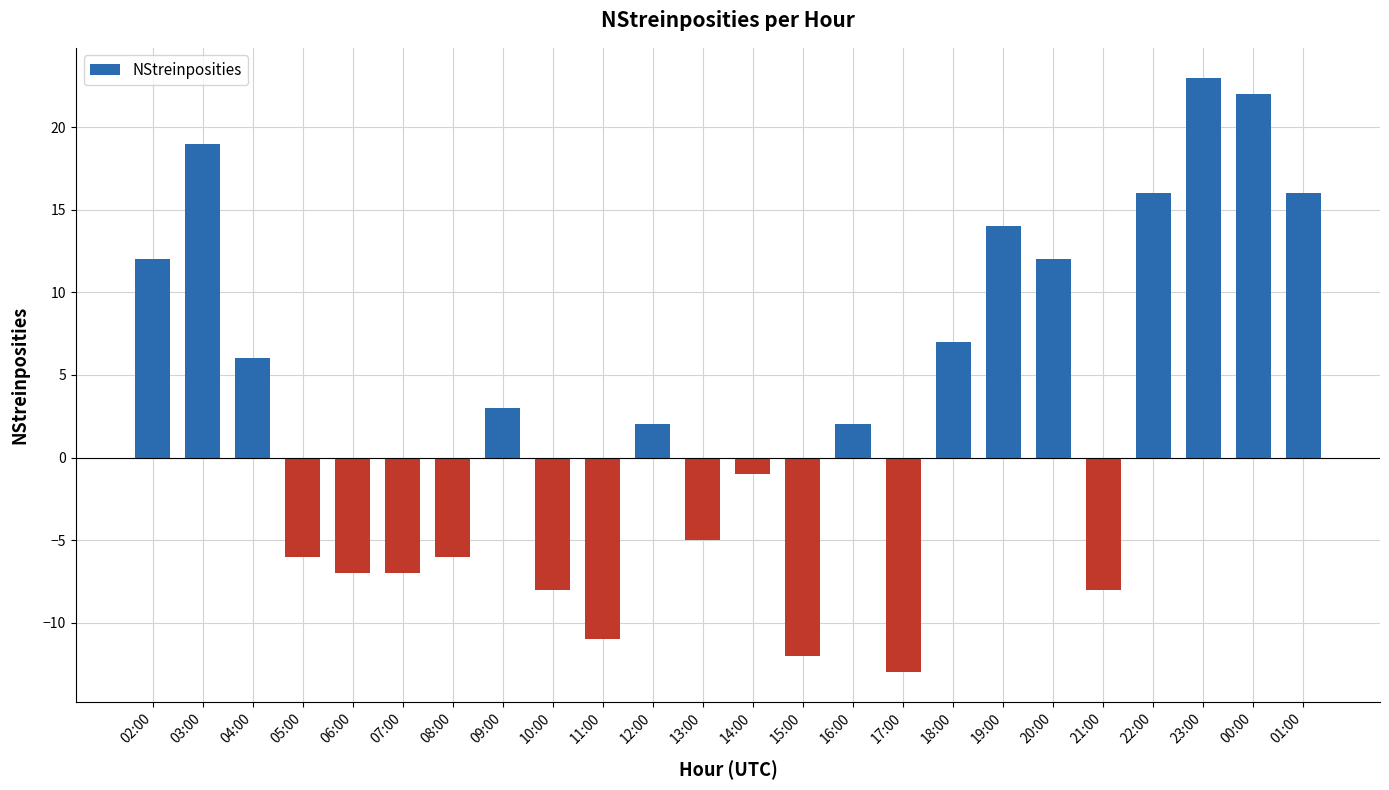

What is the difference between the second highest and second lowest values?

34